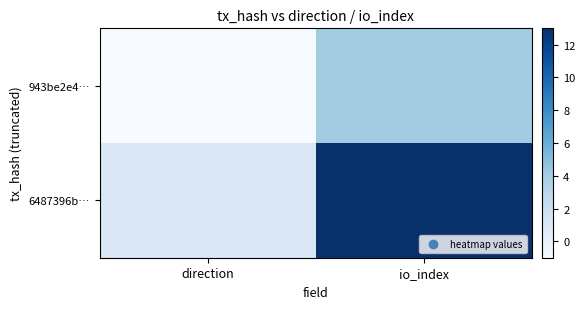

How many categories are shown in the chart?

2